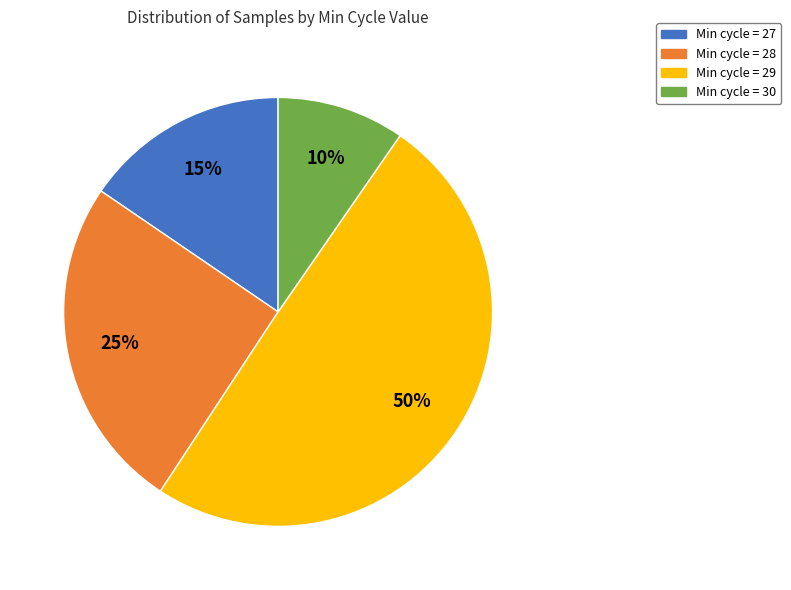

Does any single category account for the majority?

No